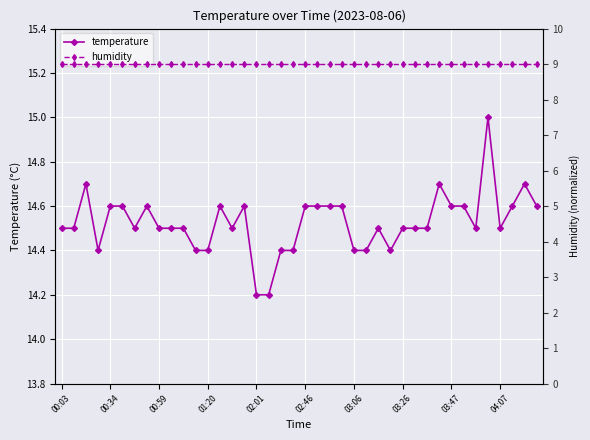

What is the value of the humidity point at the 24th from the left?

9.0